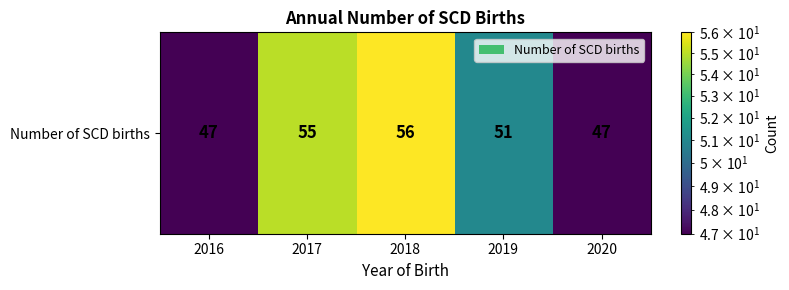

What is the smallest value displayed?

47